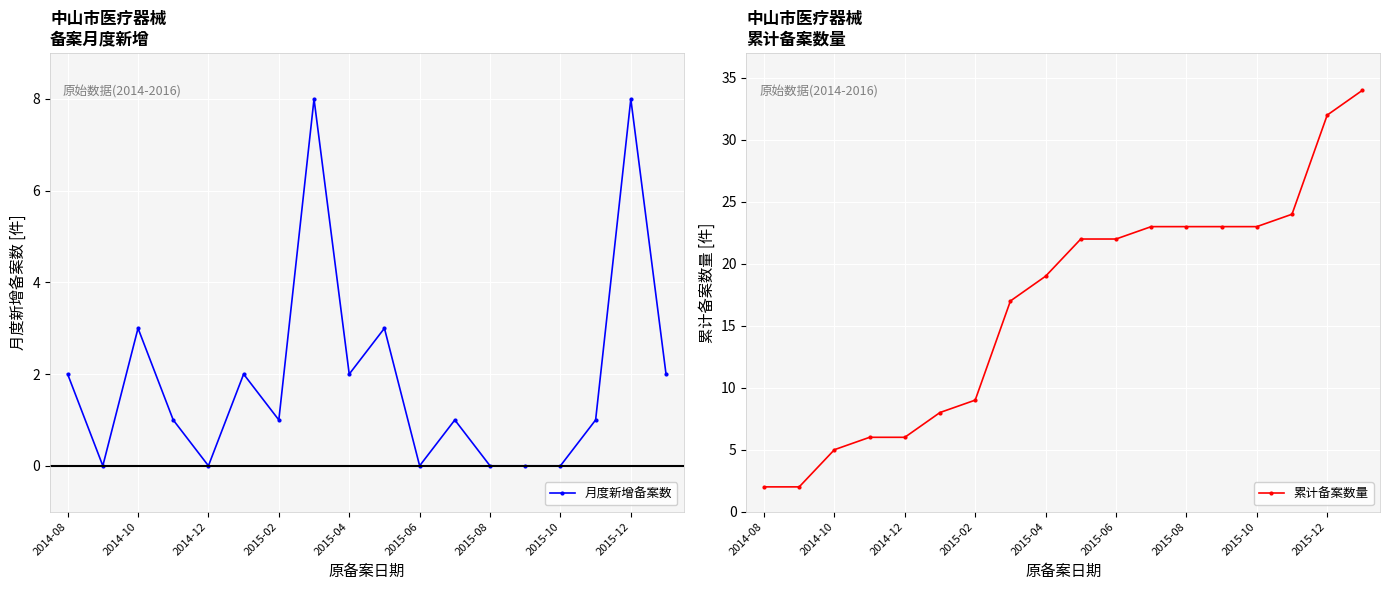

At how many categories does at least one series exceed 20?

9